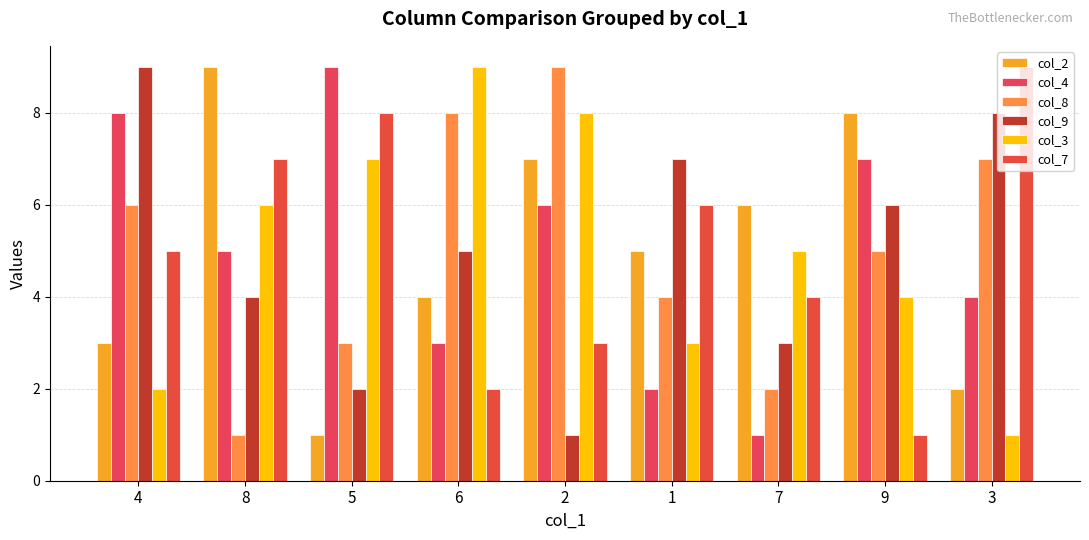

Are the bars grouped side by side (vs. stacked)?

Yes